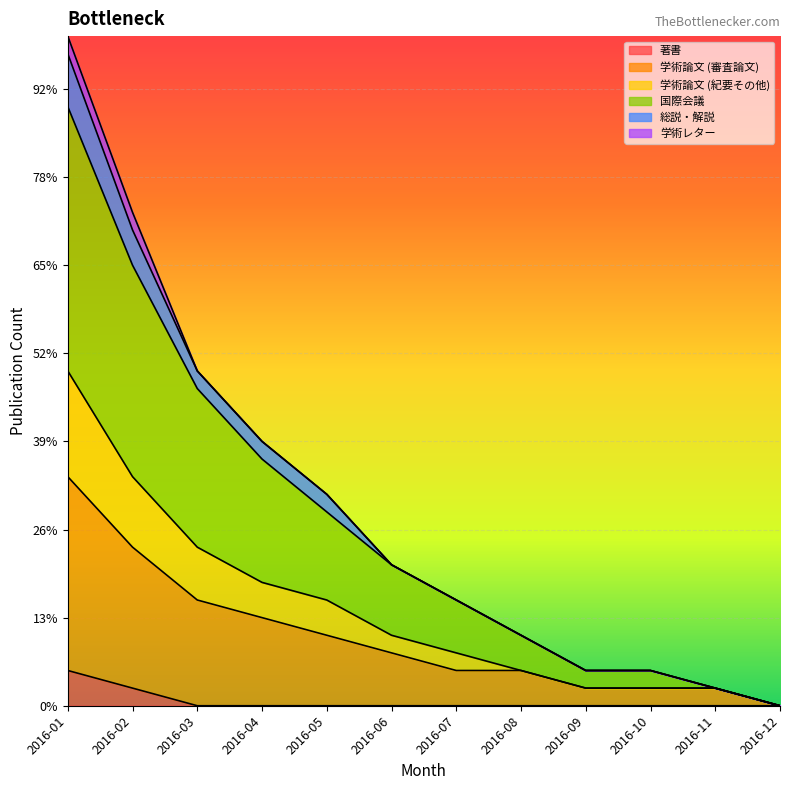

Which label corresponds to the smallest value in the chart?

2016-03